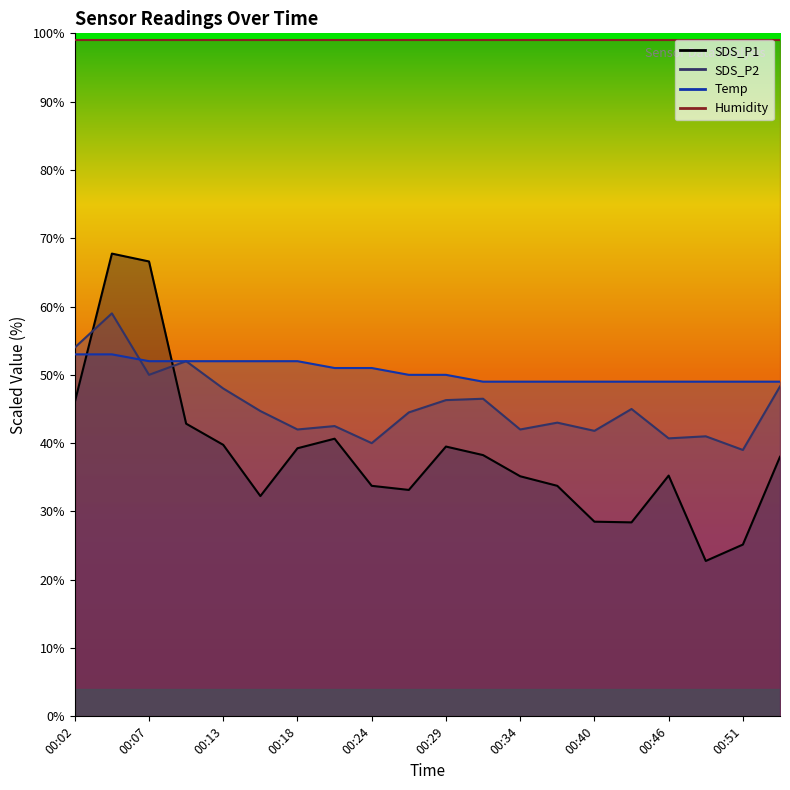

At how many categories does at least one series exceed 48?

20